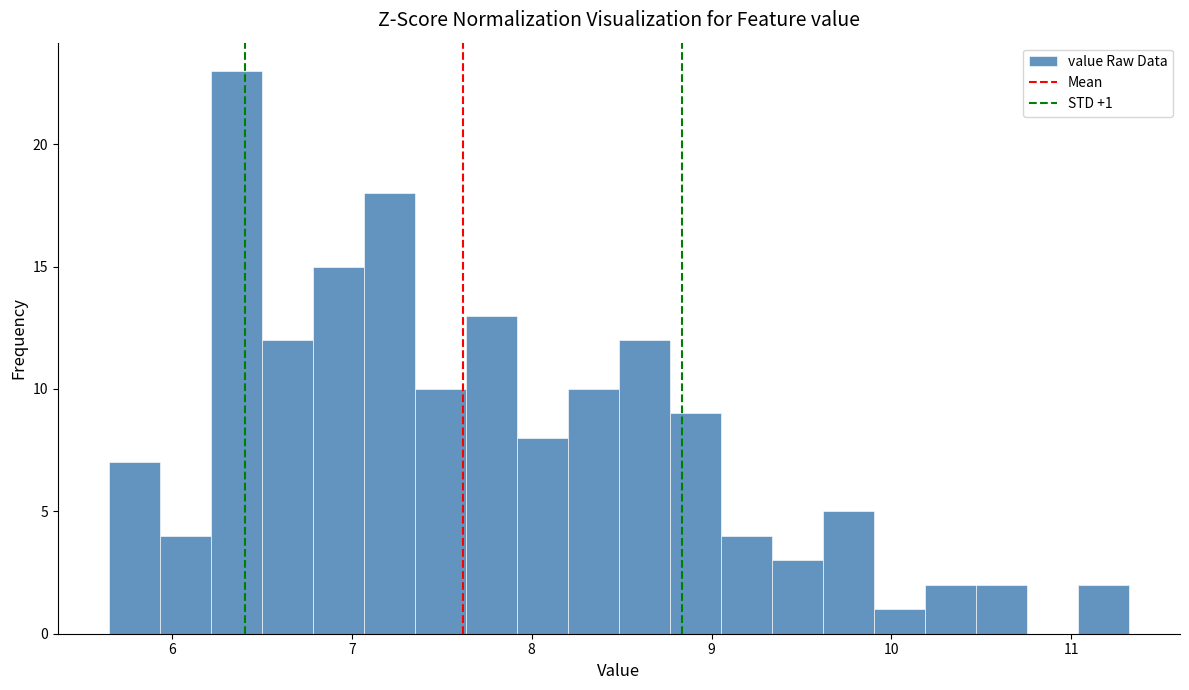

Read against the x-axis, roughly where is the centre of the tallest bar?

6.4